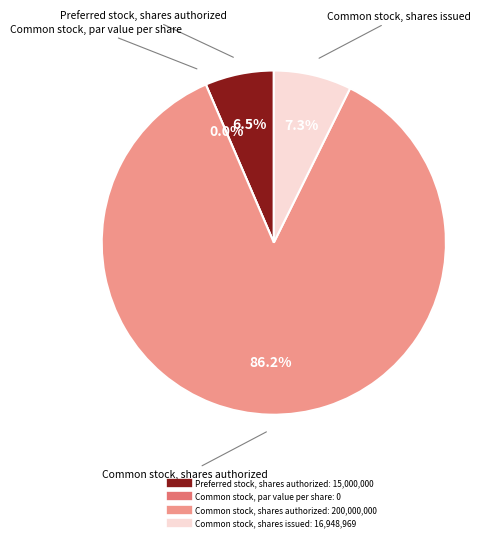

To the nearest percent, what is the combined percentage of Preferred stock, shares authorized and Common stock, shares issued?

14%